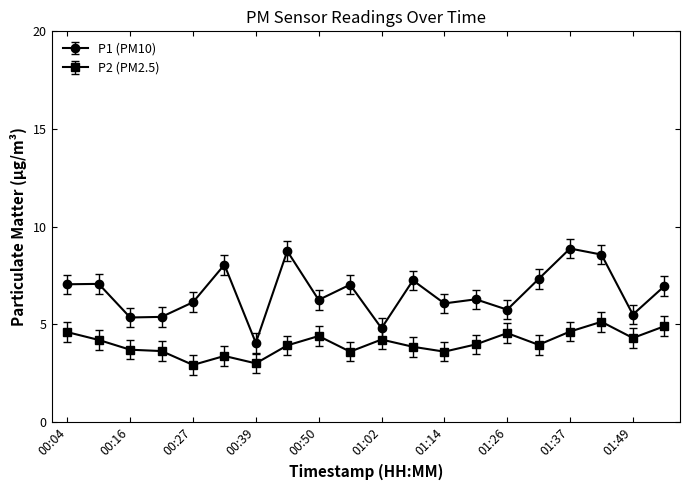

What is the value of the P2 (PM2.5) point at the 17th from the left?

4.6